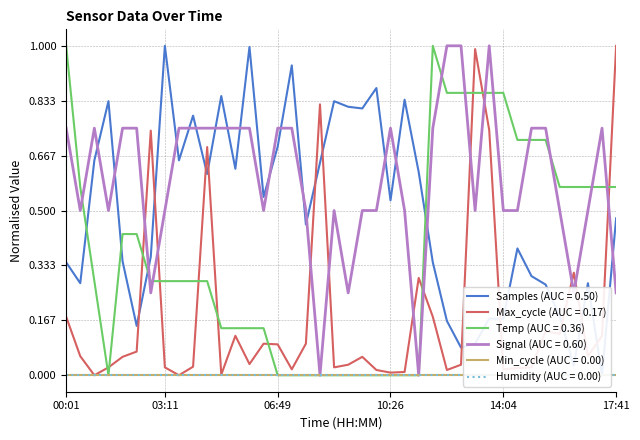

What is the difference between the maximum and minimum values in the Temp series?

1.0